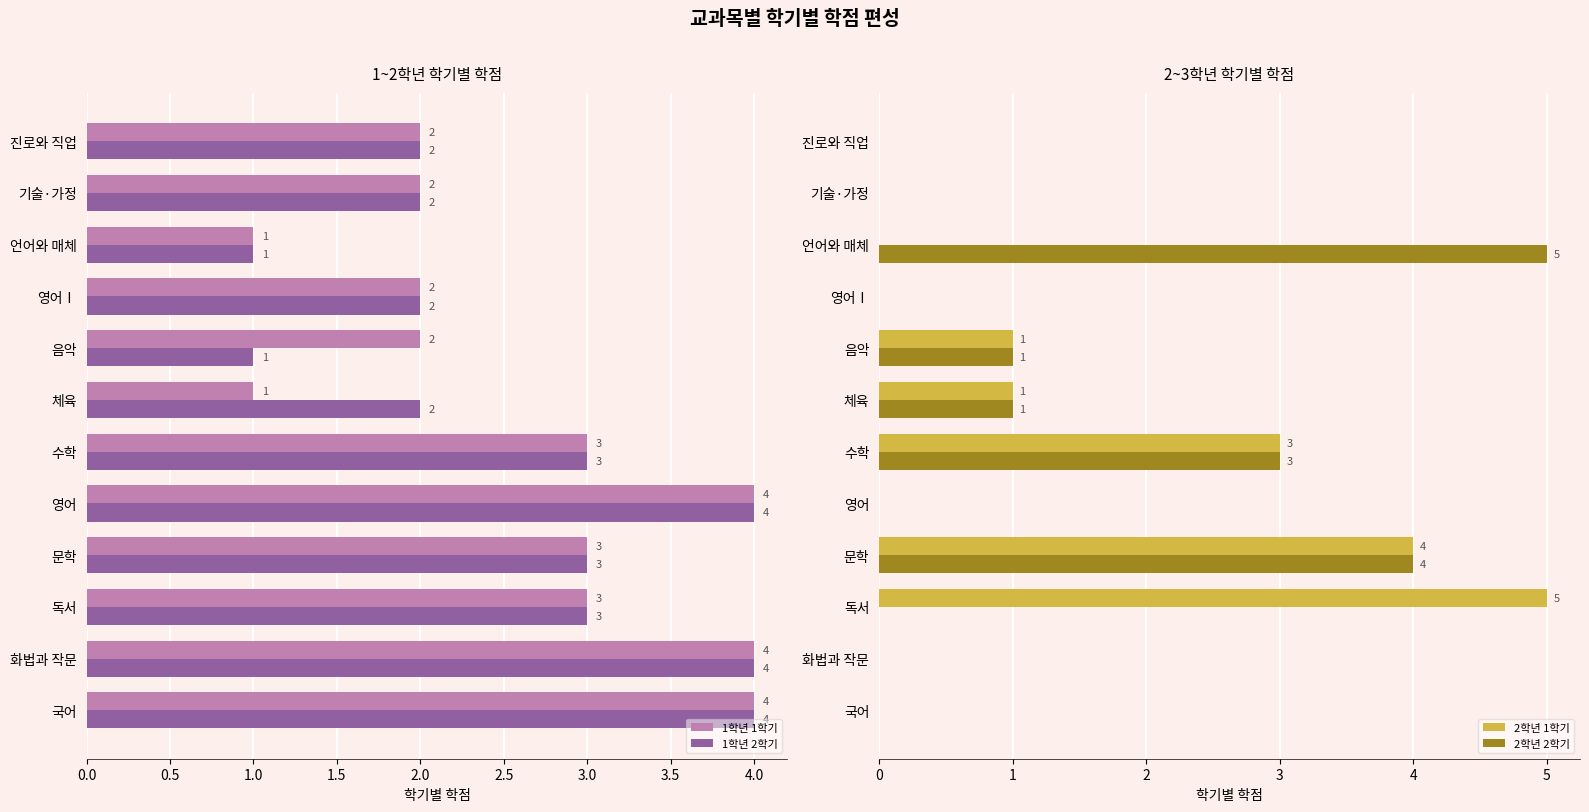

Count the number of data series in this chart.

4